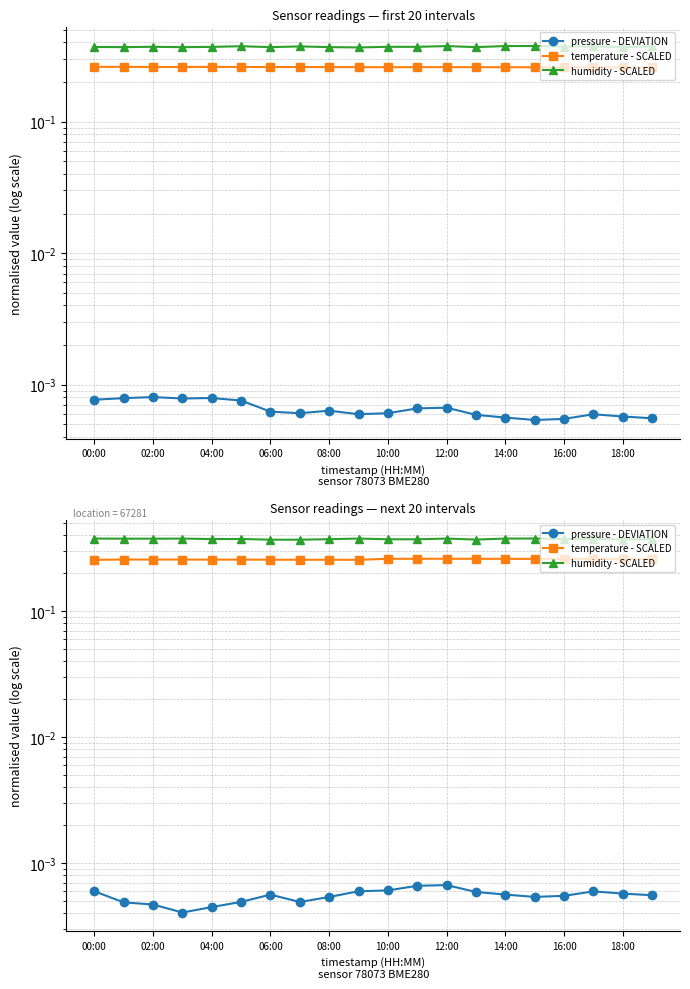

True or false: pressure - DEVIATION and temperature - SCALED cross at least once.

False